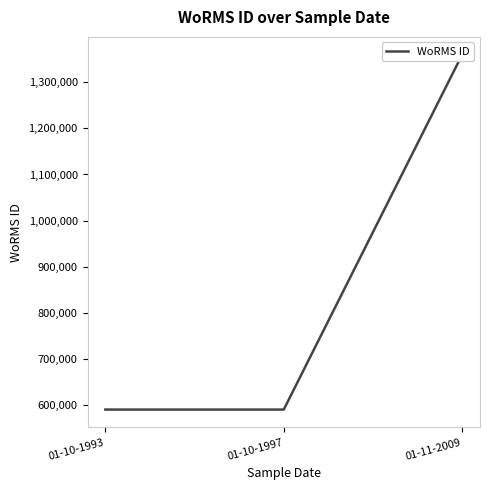

What is the minimum value shown in the chart?

590432